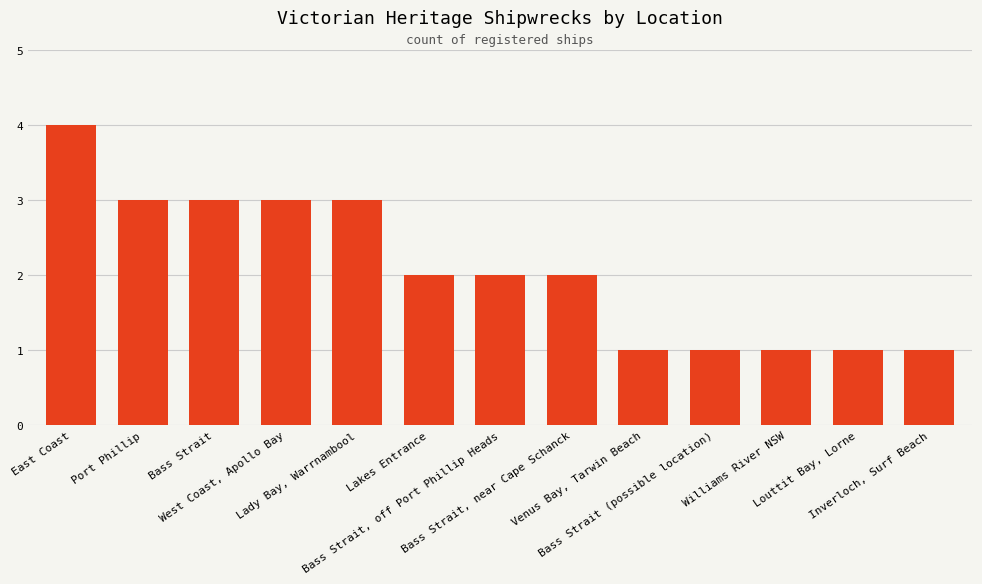

What is the sum of all values?

27